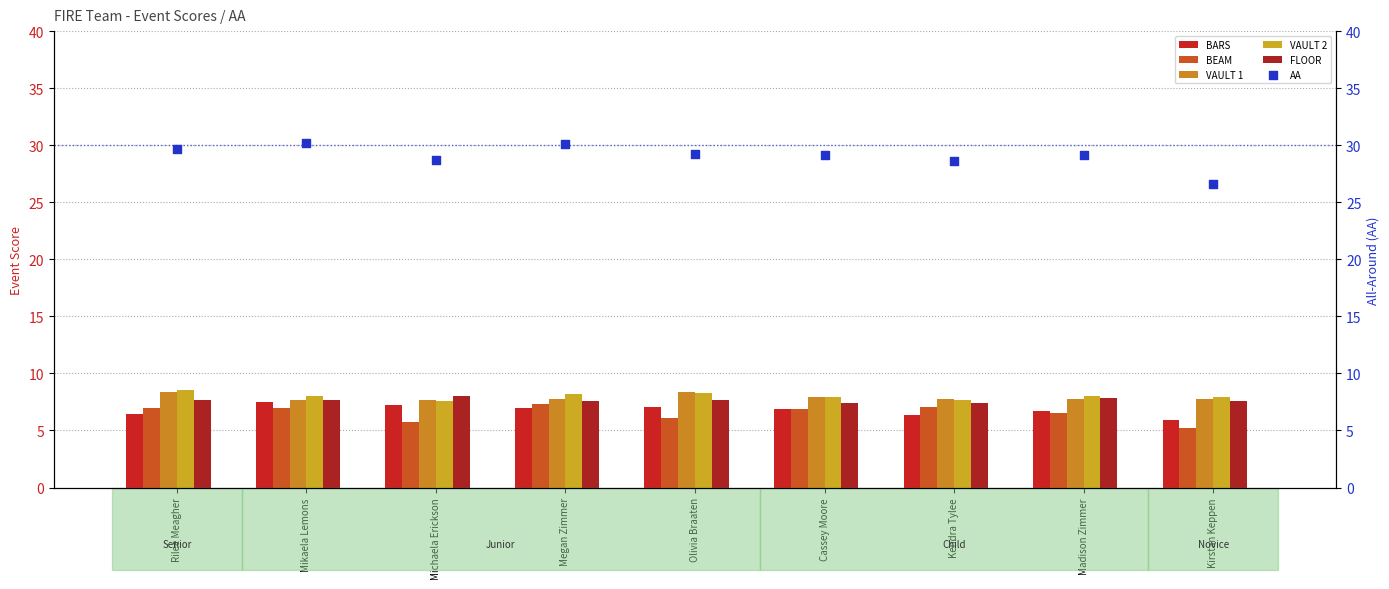

At which category is the sum across all series the highest?

Mikaela Lemons